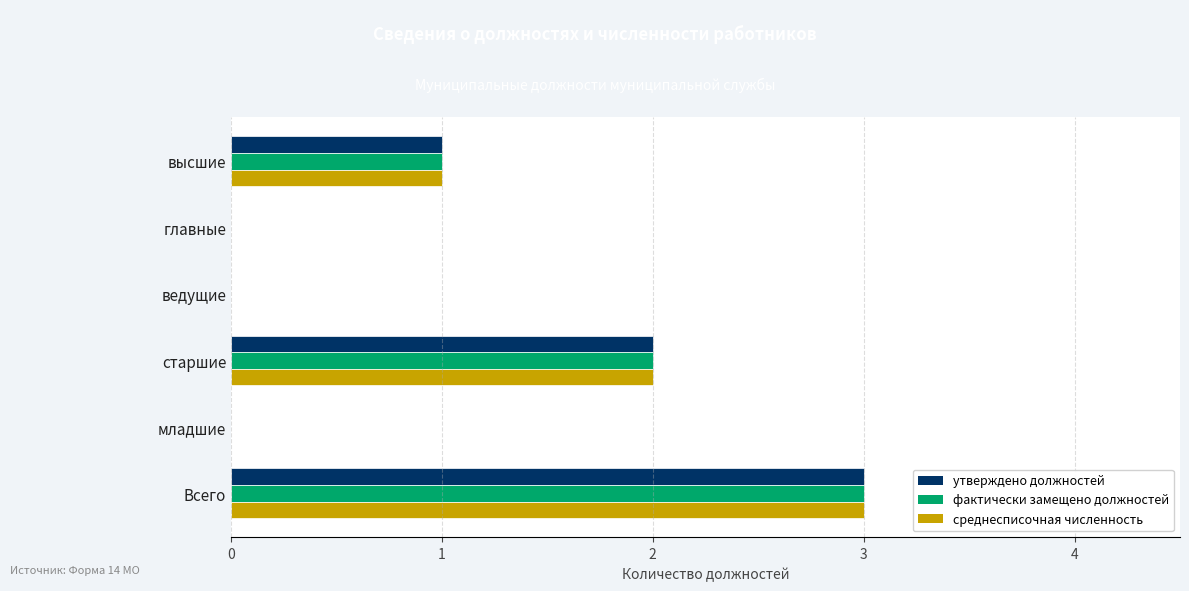

True or false: утверждено должностей has a value of 1 at высшие.

True